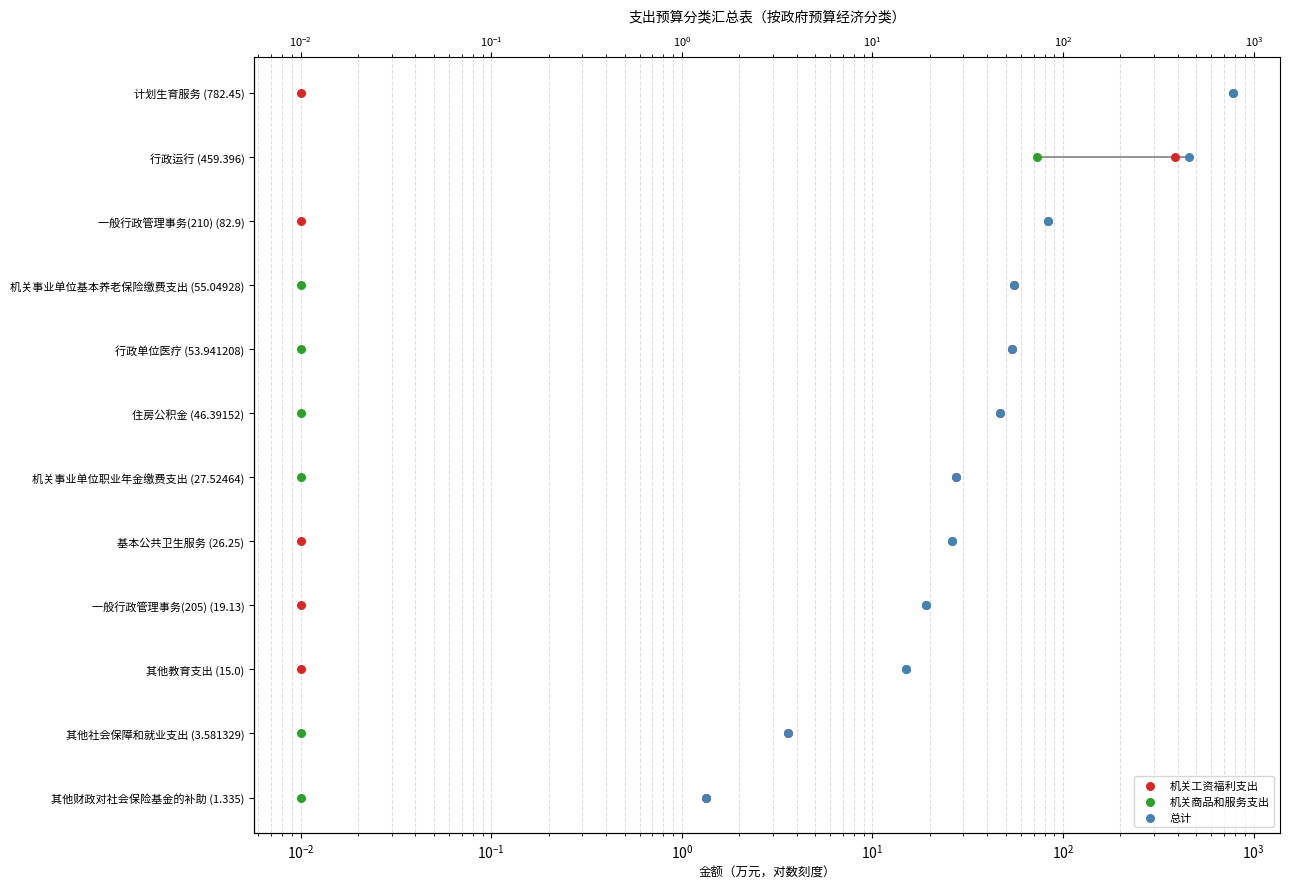

Which series contains the lowest Y value?

机关工资福利支出